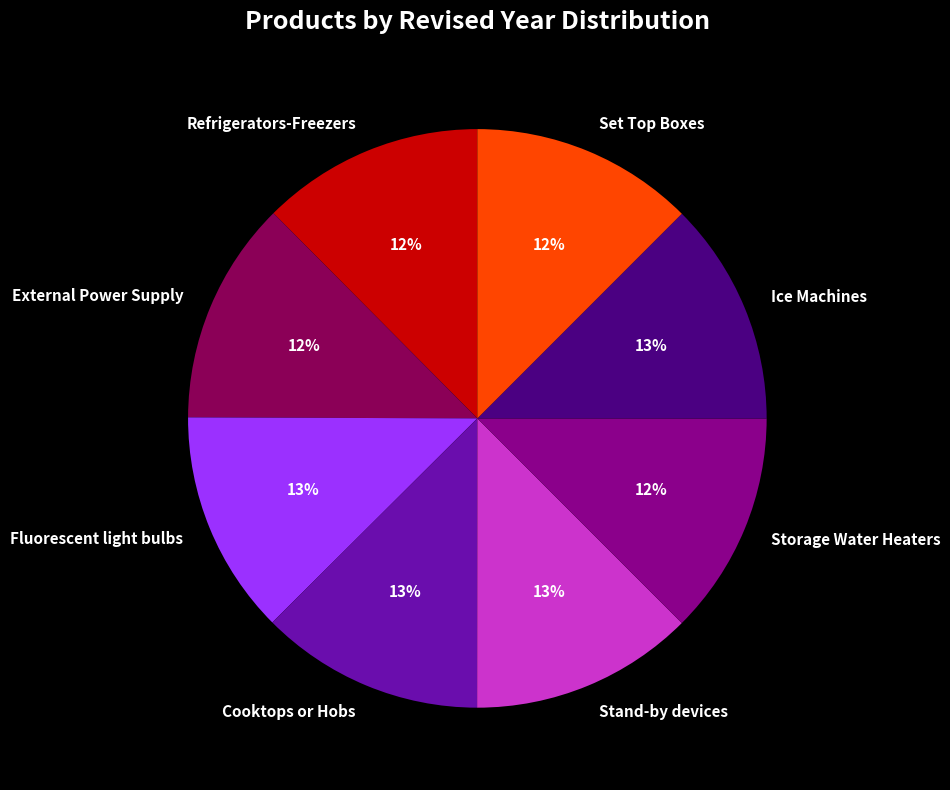

To the nearest percent, what percentage of the pie is External Power Supply?

12%